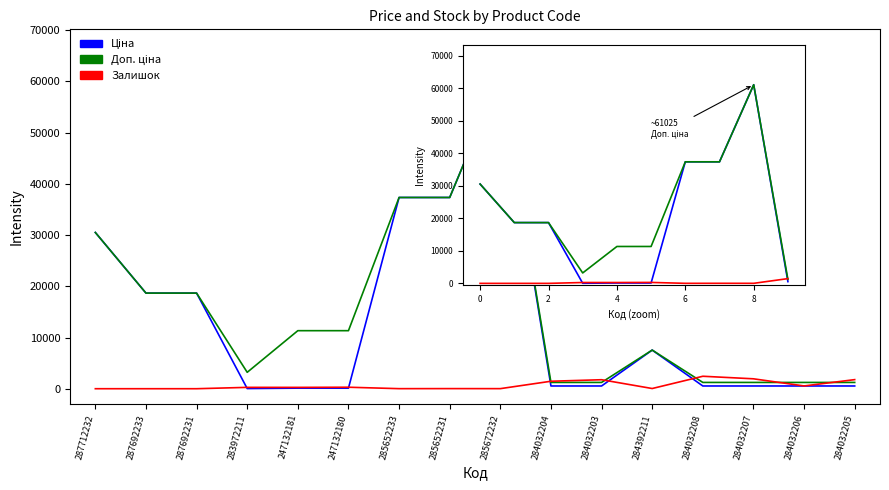

At which category is the sum across all series the highest?

8